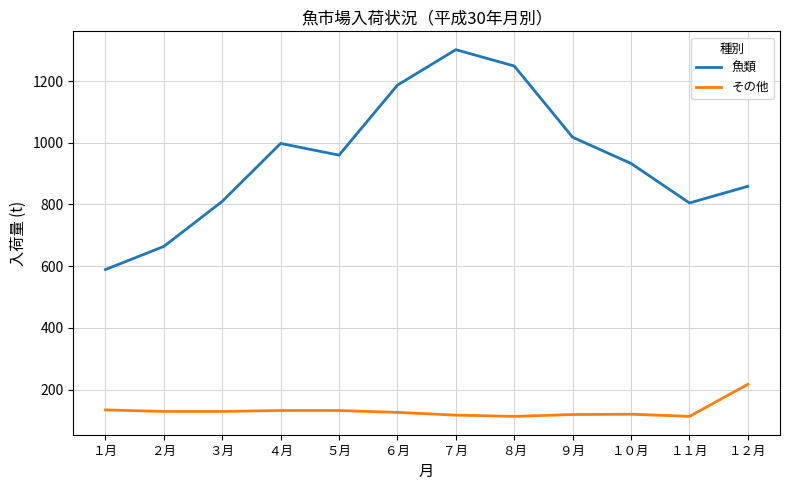

True or false: 魚類 and その他 cross at least once.

False